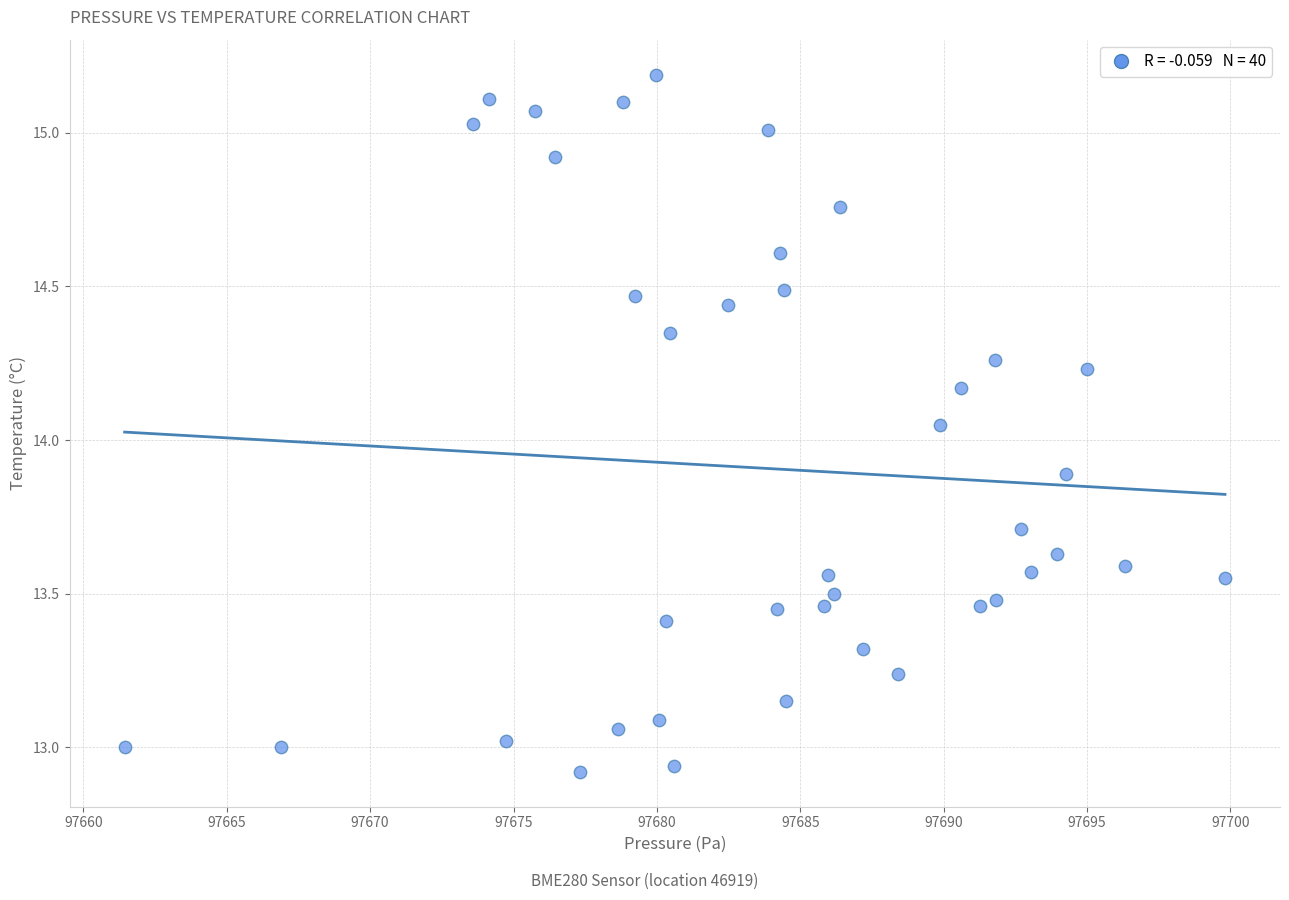

What is the range of Y values (max minus min)?

2.3